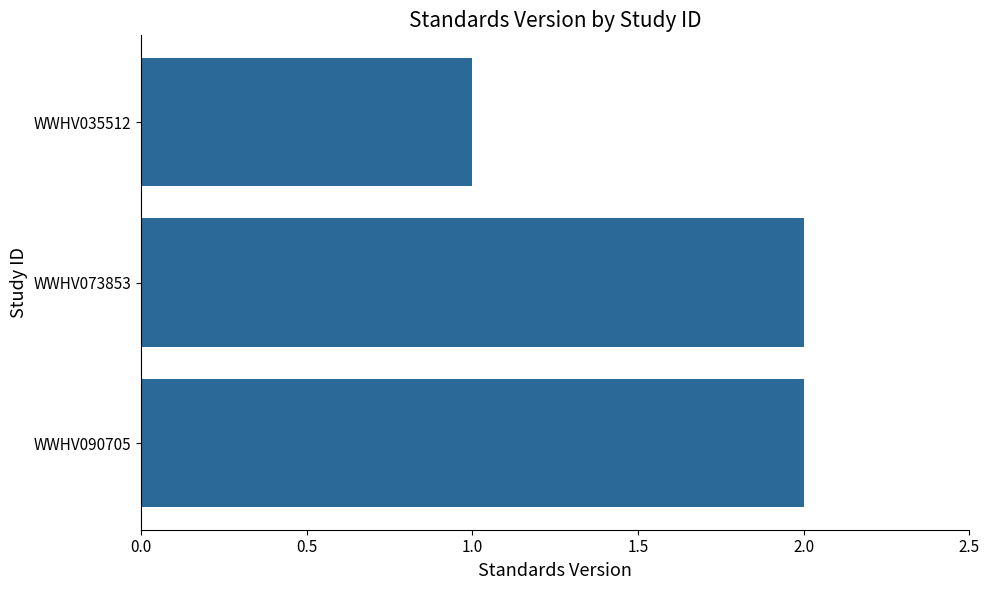

Where is the data nearest to the value 1?

WWHV035512